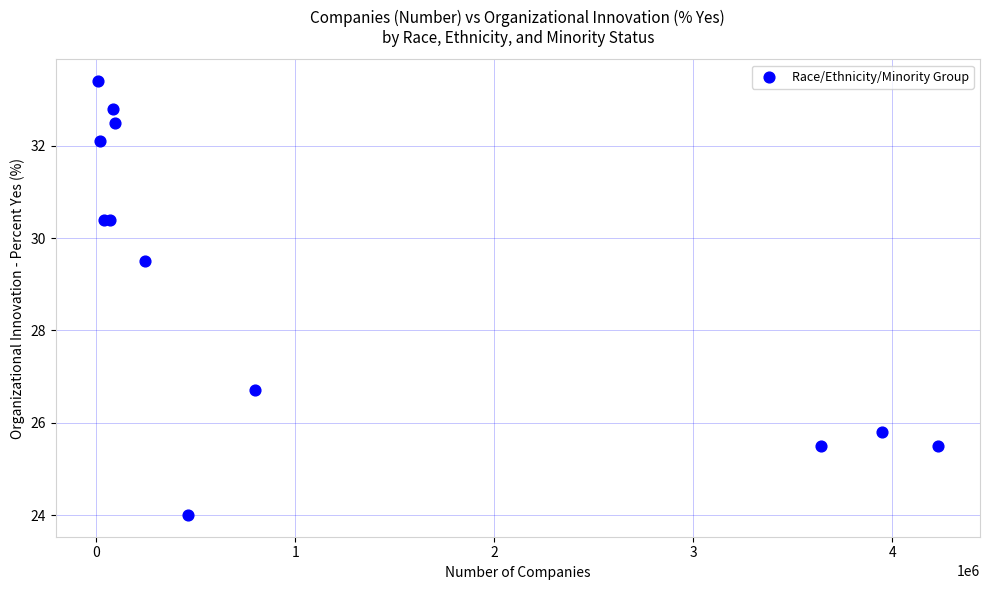

What Y value in the scatter plot is closest to 28?

26.7